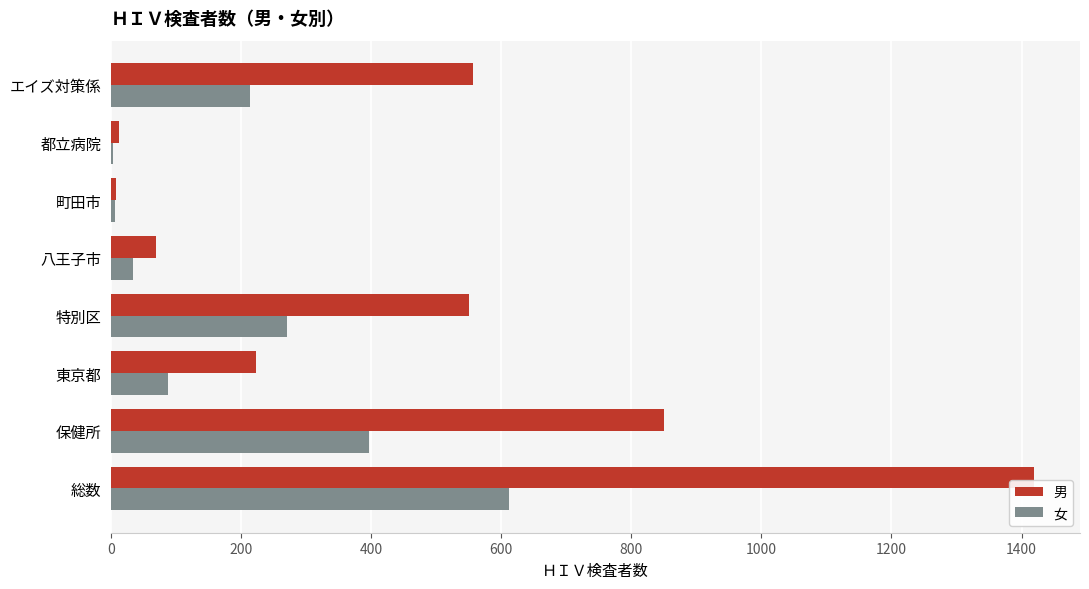

Count the number of categories in the chart.

8